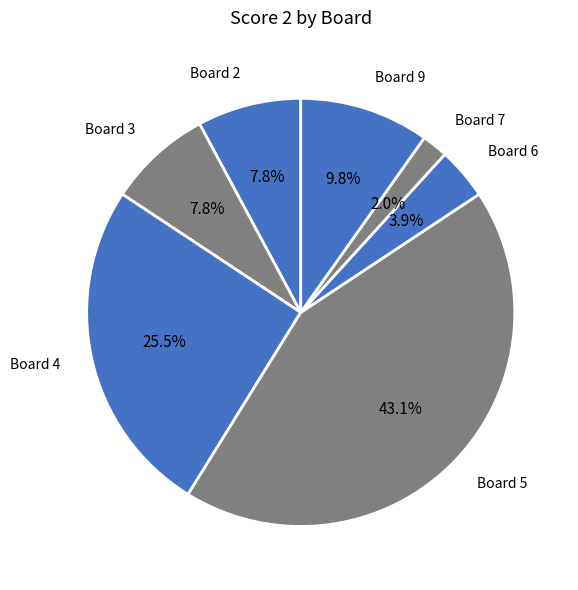

Which slice is the largest?

Board 5